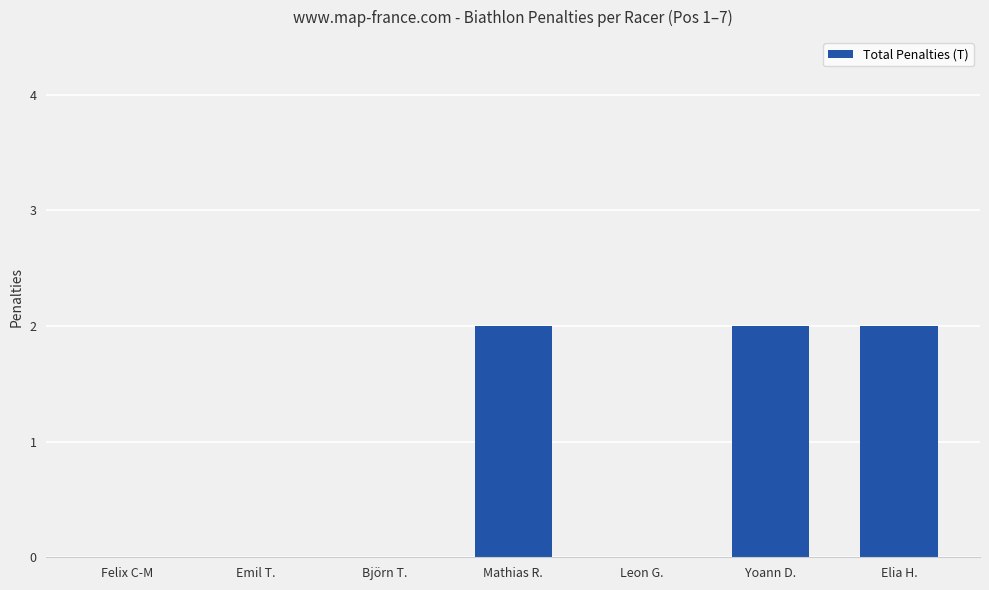

What is the sum of all values?

6